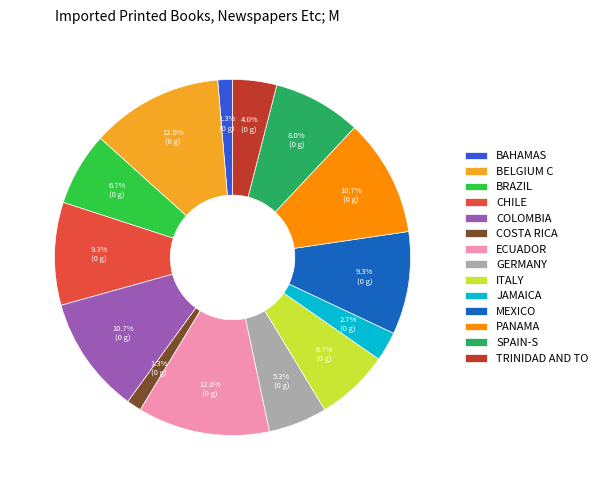

How many slices are in this pie chart?

14